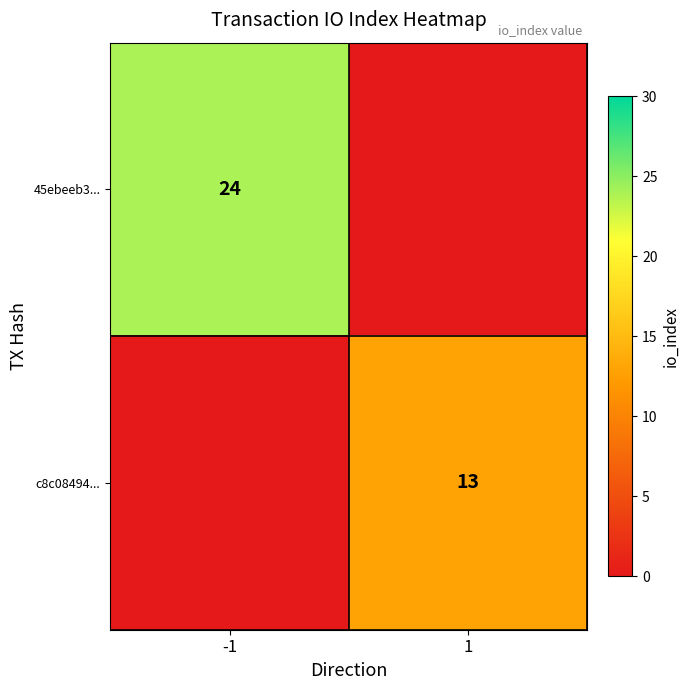

The c8c08494... series shows 13 at 1. True or false?

True